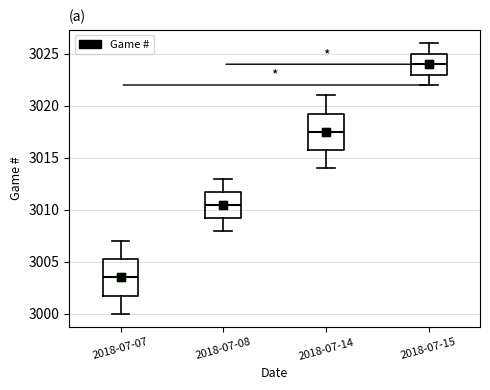

Reading left to right, read every box against the y-axis: the position of its median line, the range the box covers, and the ends of its whiskers. The values are not printed on the chart, so give them approximately, as read against the axis.

2018-07-07: median 3003.5, box 3002.0 to 3005.5, whiskers 3000.0 to 3007.0
2018-07-08: median 3010.5, box 3009.5 to 3012.0, whiskers 3008.0 to 3013.0
2018-07-14: median 3017.5, box 3016.0 to 3019.5, whiskers 3014.0 to 3021.0
2018-07-15: median 3024.0, box 3023.0 to 3025.0, whiskers 3022.0 to 3026.0